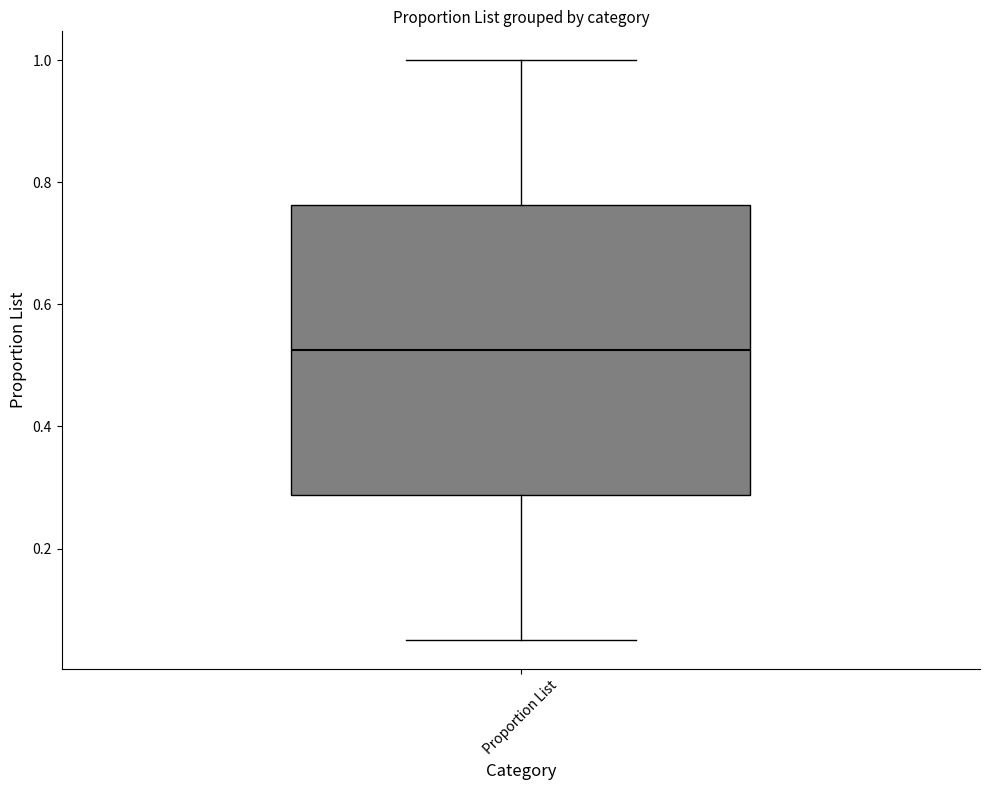

Where does the upper whisker of the box for Proportion List end on the y-axis? The values are not printed on the chart, so give them approximately, as read against the axis.

1.00